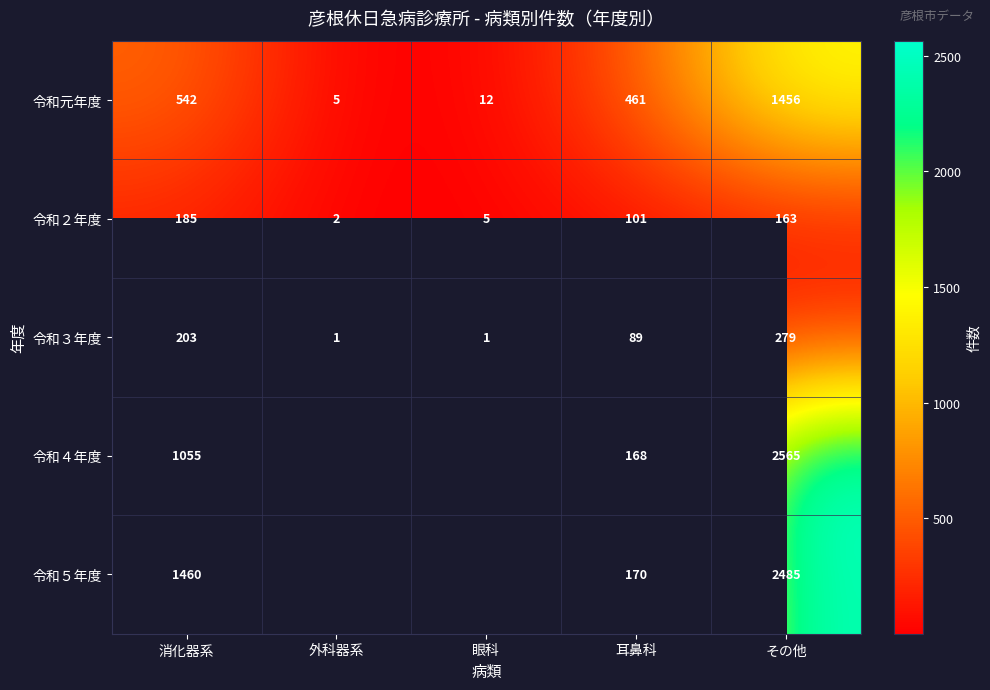

How many 令和３年度 values are between 1 and 203?

4